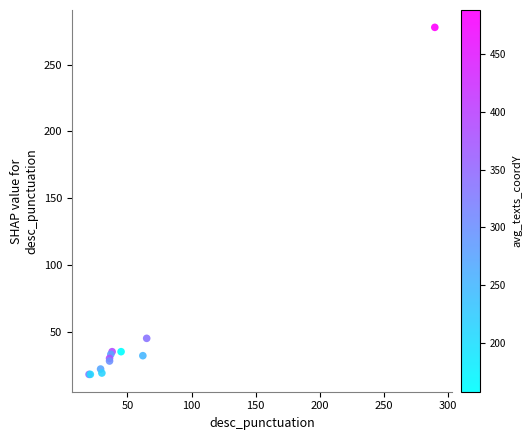

What Y value in the scatter plot is closest to 148?

45